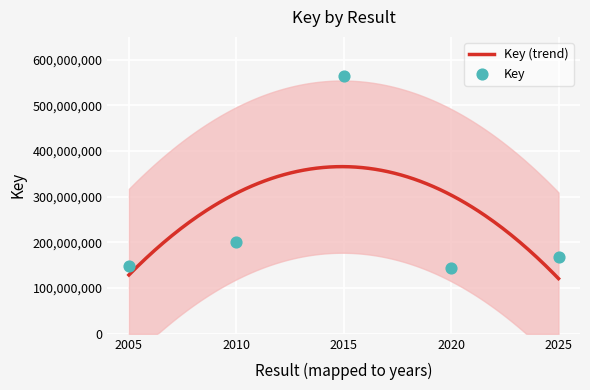

What is the maximum value for Key (trend)?

365711951.2